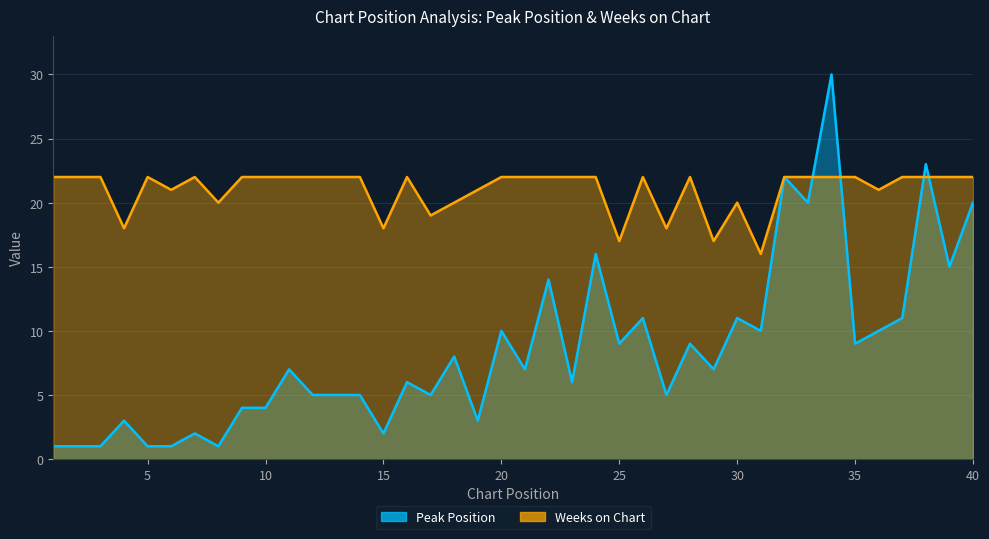

How many values in the Peak Position series exceed 7?

18